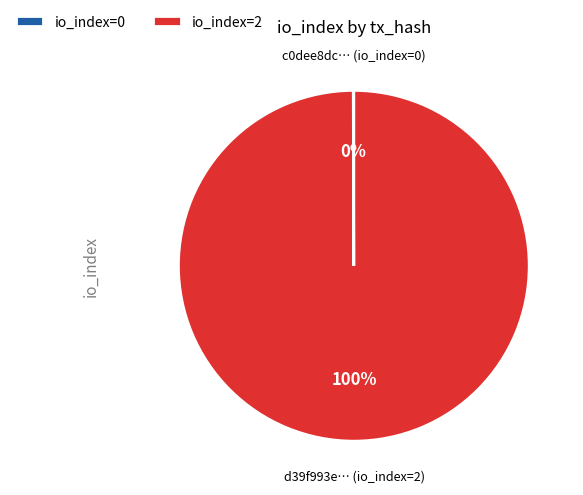

Which category has the biggest portion of the pie?

io_index=2